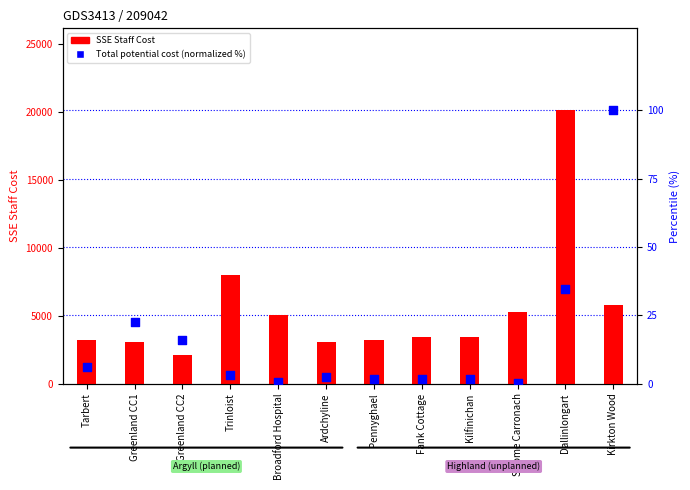

What is the total value across all series at Greenland CC2?

2122.0